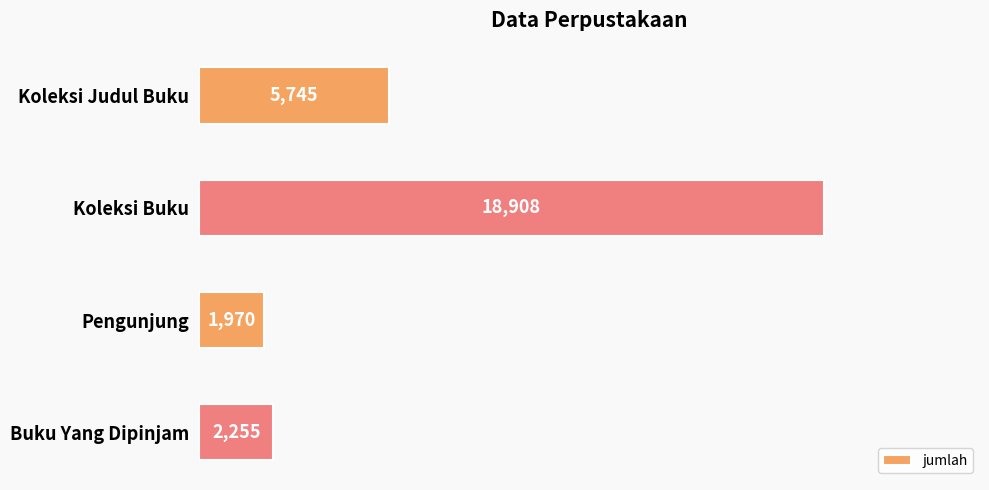

What is the greatest value displayed?

18908